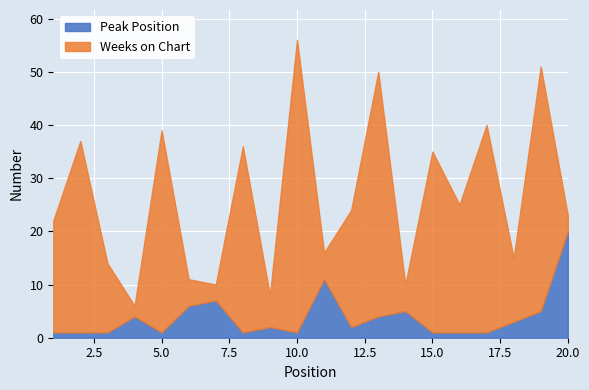

Is it true that Peak Position equals 2 at 14?

False